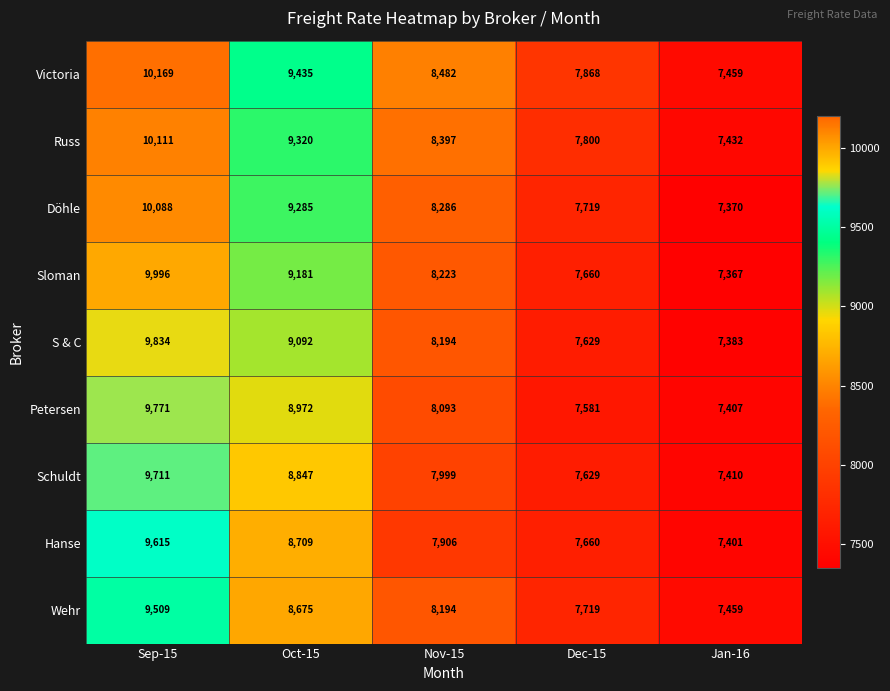

True or false: Döhle has a value of 9285 at Oct-15.

True